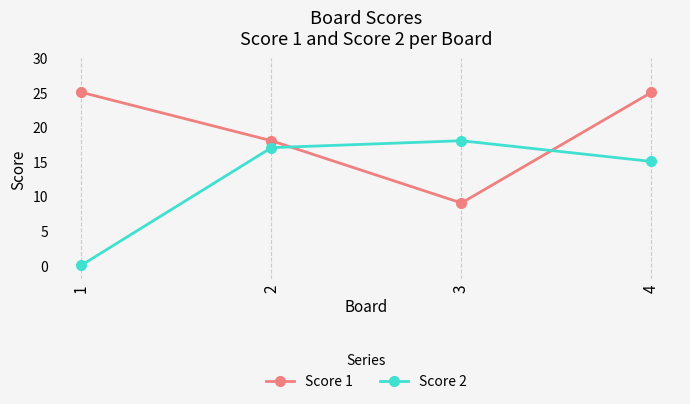

What is the minimum value for Score 1?

9